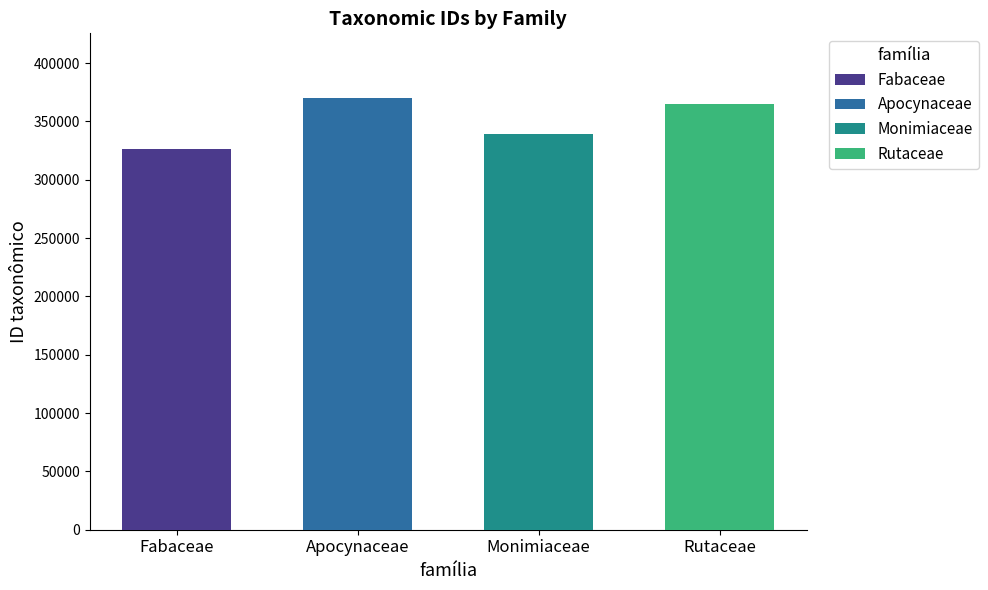

What position from the right is Monimiaceae?

2